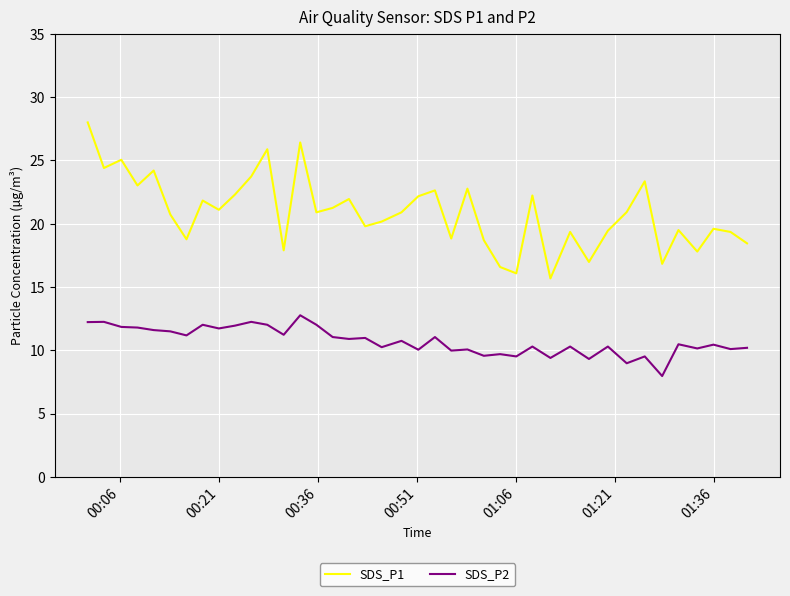

In SDS_P1, how many points are higher than both neighbors (excluding endpoints)?

13